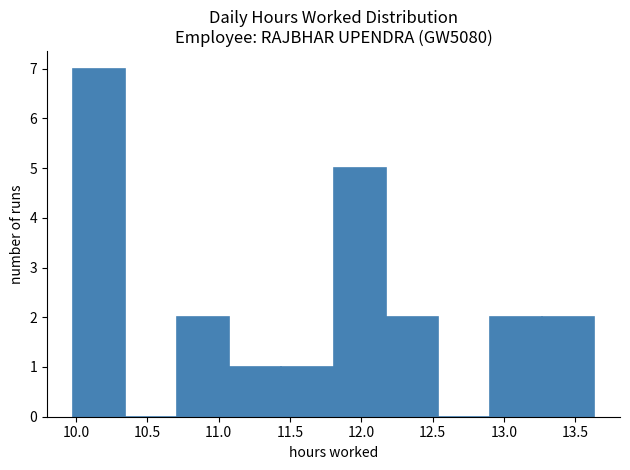

Reading left to right, transcribe this chart: for each bar, give the range it covers on the x-axis and its height. Neither the bar edges nor the heights are printed on the chart, so give them approximately, as read against the axes.

9.980 to 10.345: 7
10.345 to 10.710: 0
10.710 to 11.075: 2
11.075 to 11.440: 1
11.440 to 11.805: 1
11.805 to 12.170: 5
12.170 to 12.535: 2
12.535 to 12.900: 0
12.900 to 13.265: 2
13.265 to 13.630: 2